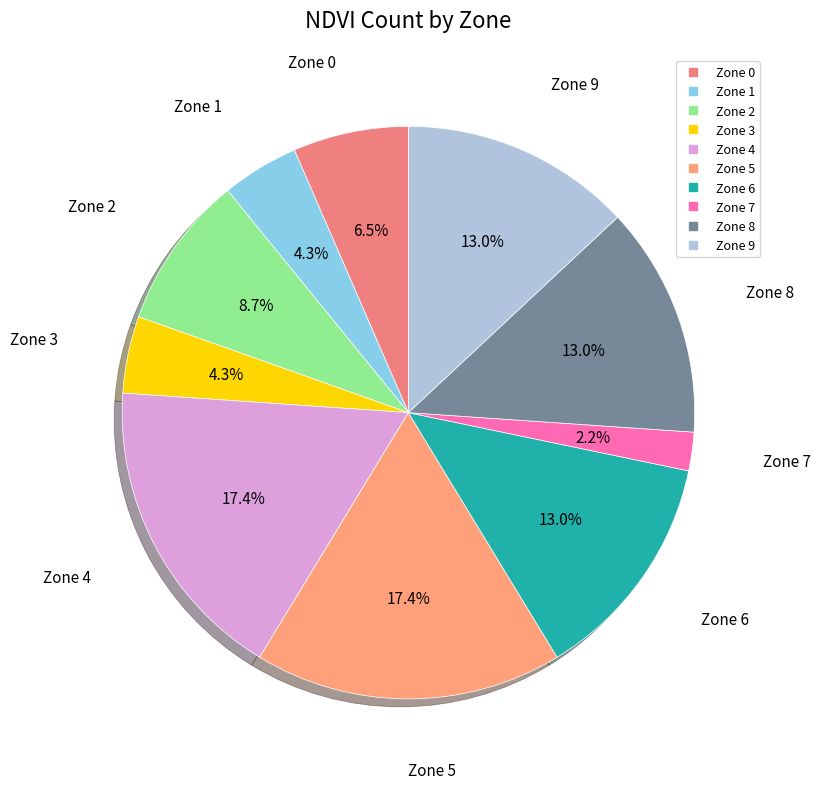

How many segments does this pie chart have?

10